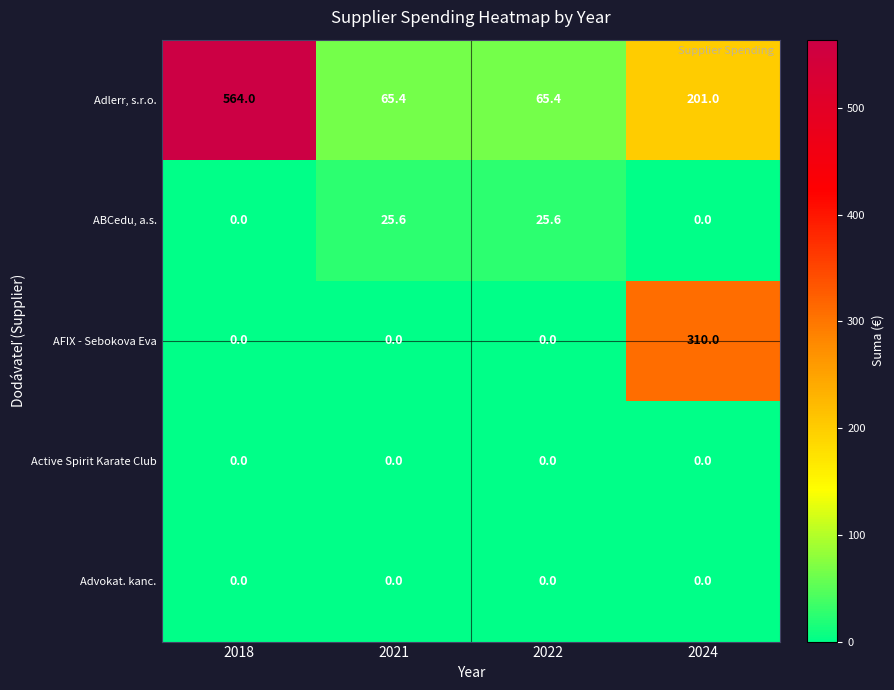

Which series has the largest total across all categories?

Adlerr, s.r.o.